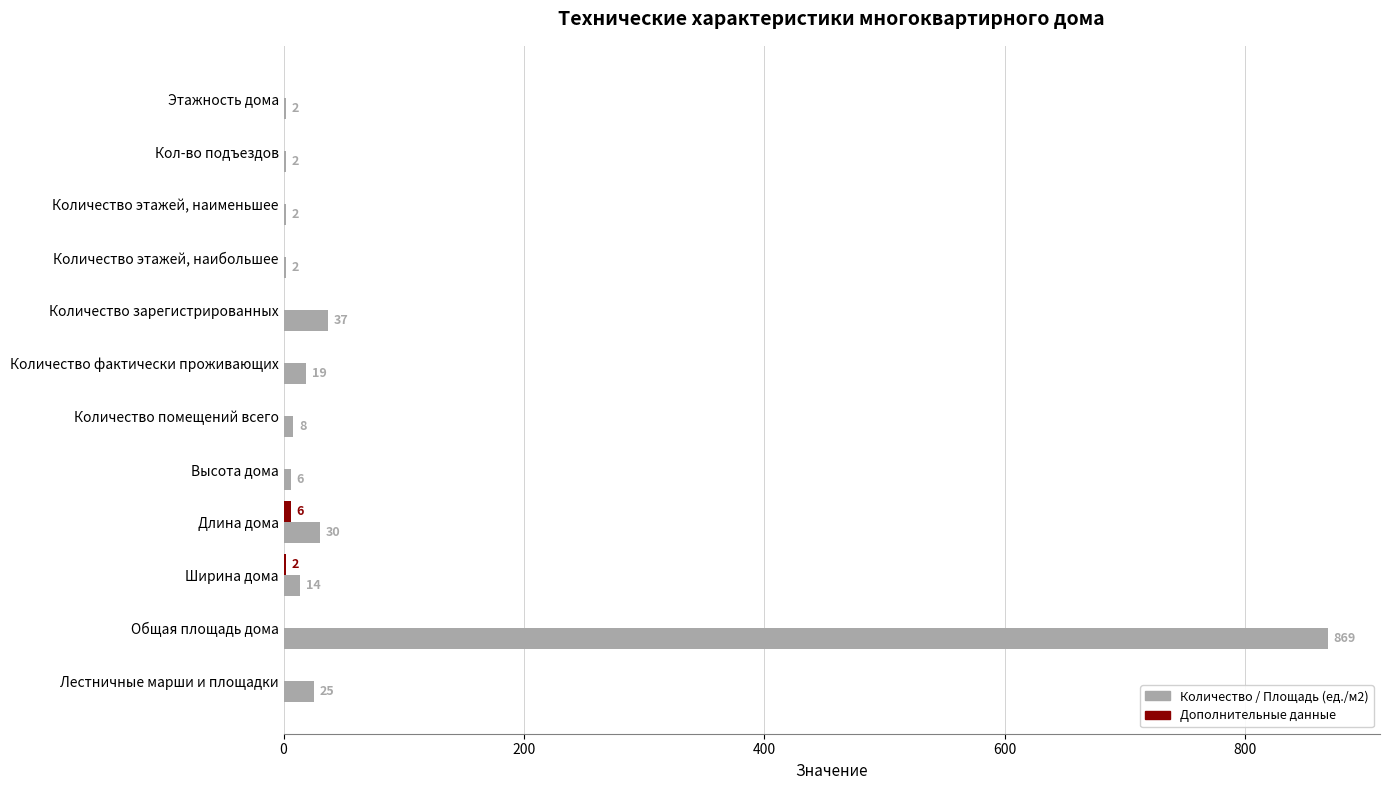

How many categories are shown in the chart?

12